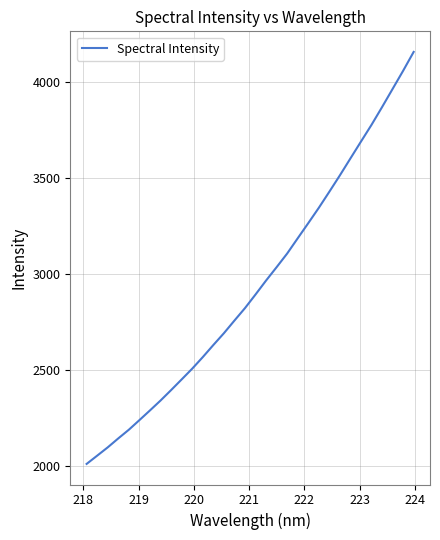

What is the sum of all values?

94042.8